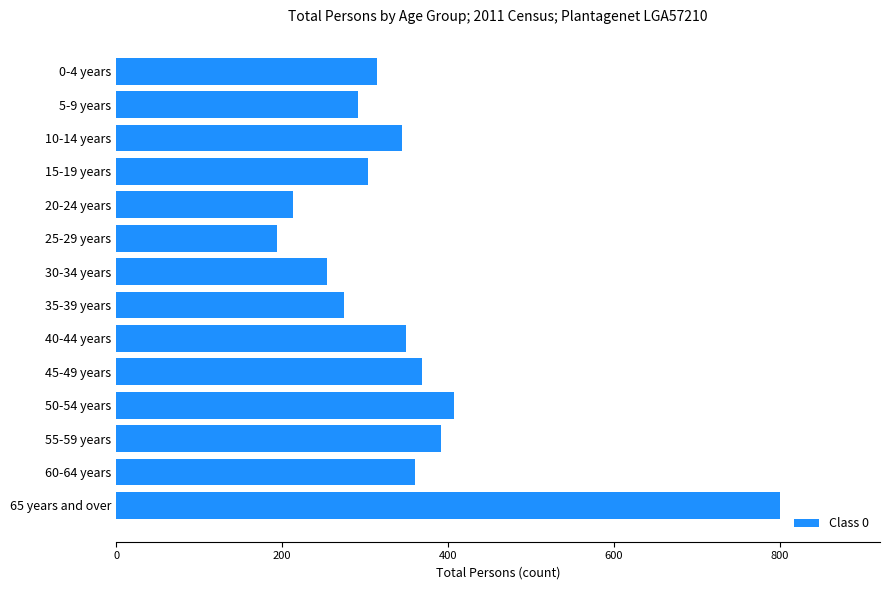

What is the difference between the maximum and minimum values?

607